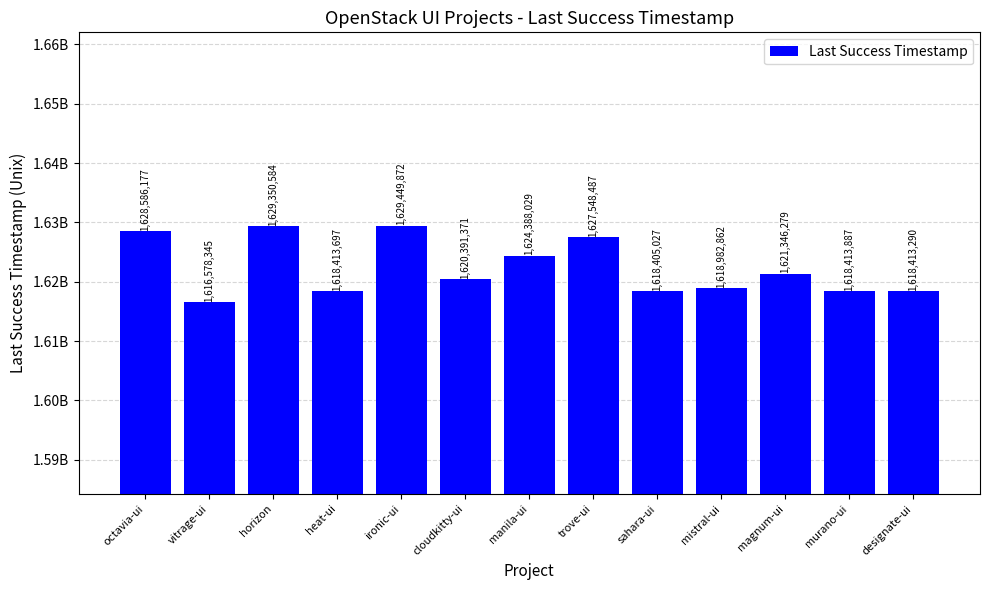

Does the chart contain stacked bars?

No